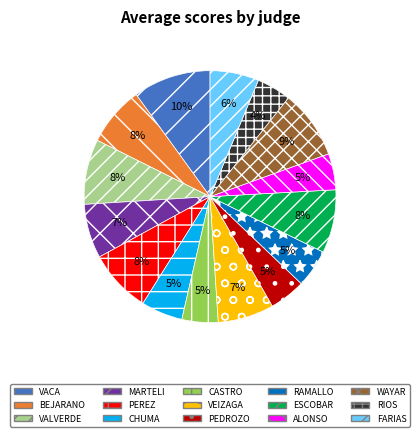

What is the ratio of the value at BEJARANO to the value at MARTELI?

1.1